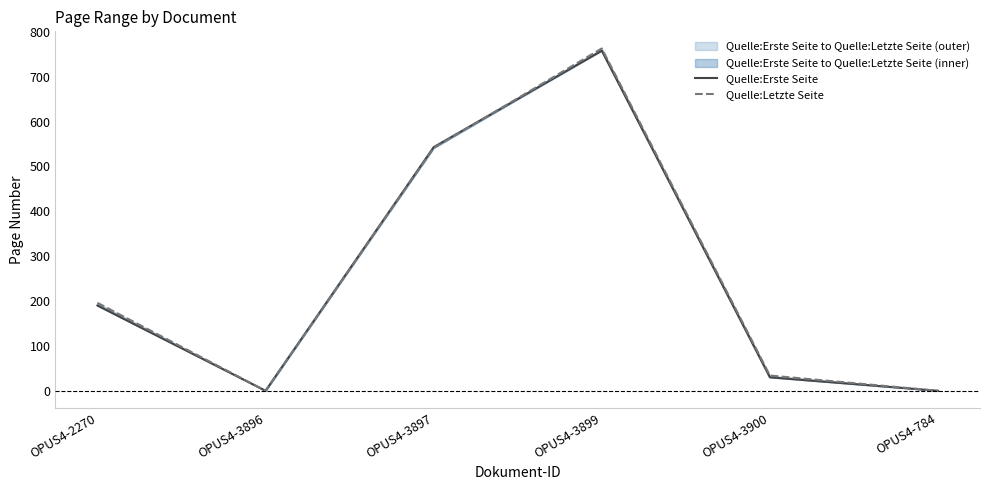

At which category does the chart reach its peak across all series?

OPUS4-3899